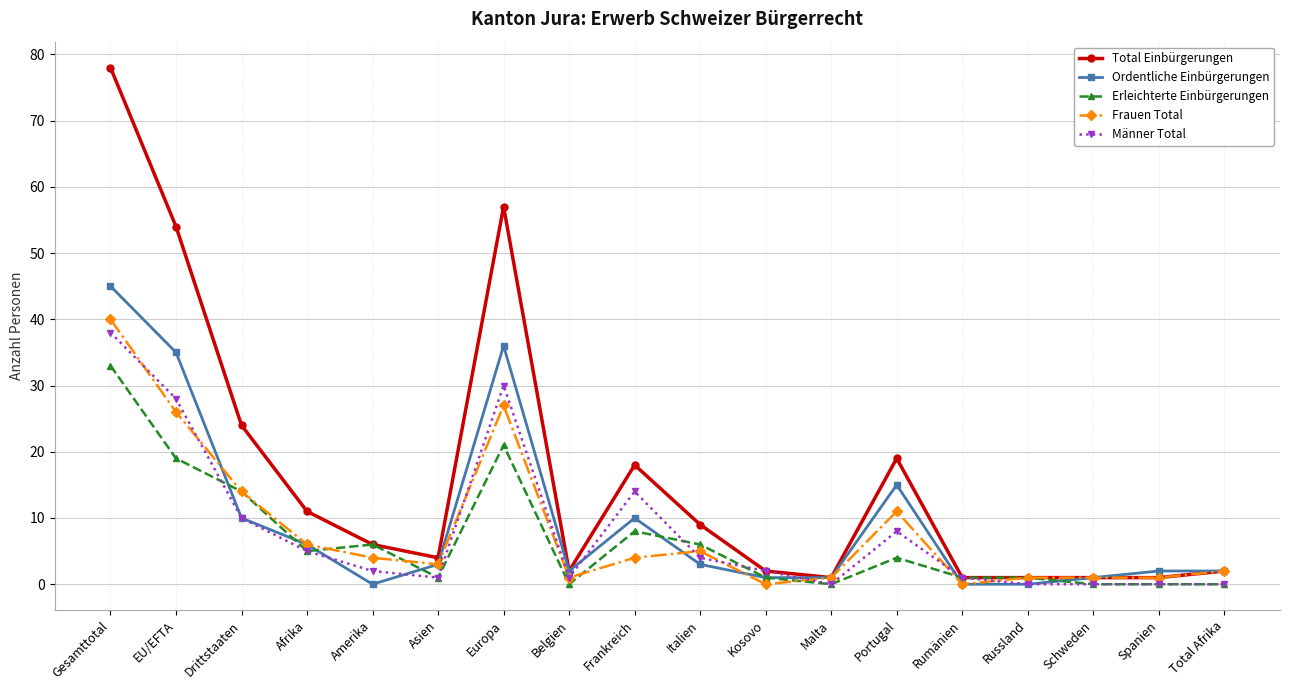

At which category is the sum across all series the highest?

Gesamttotal